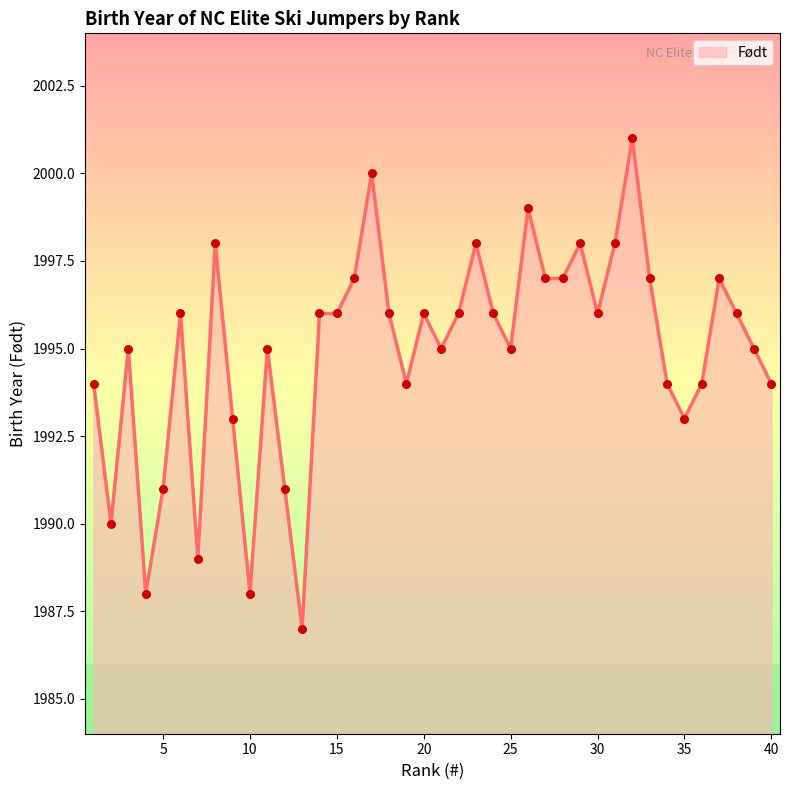

What is the greatest value displayed?

2001